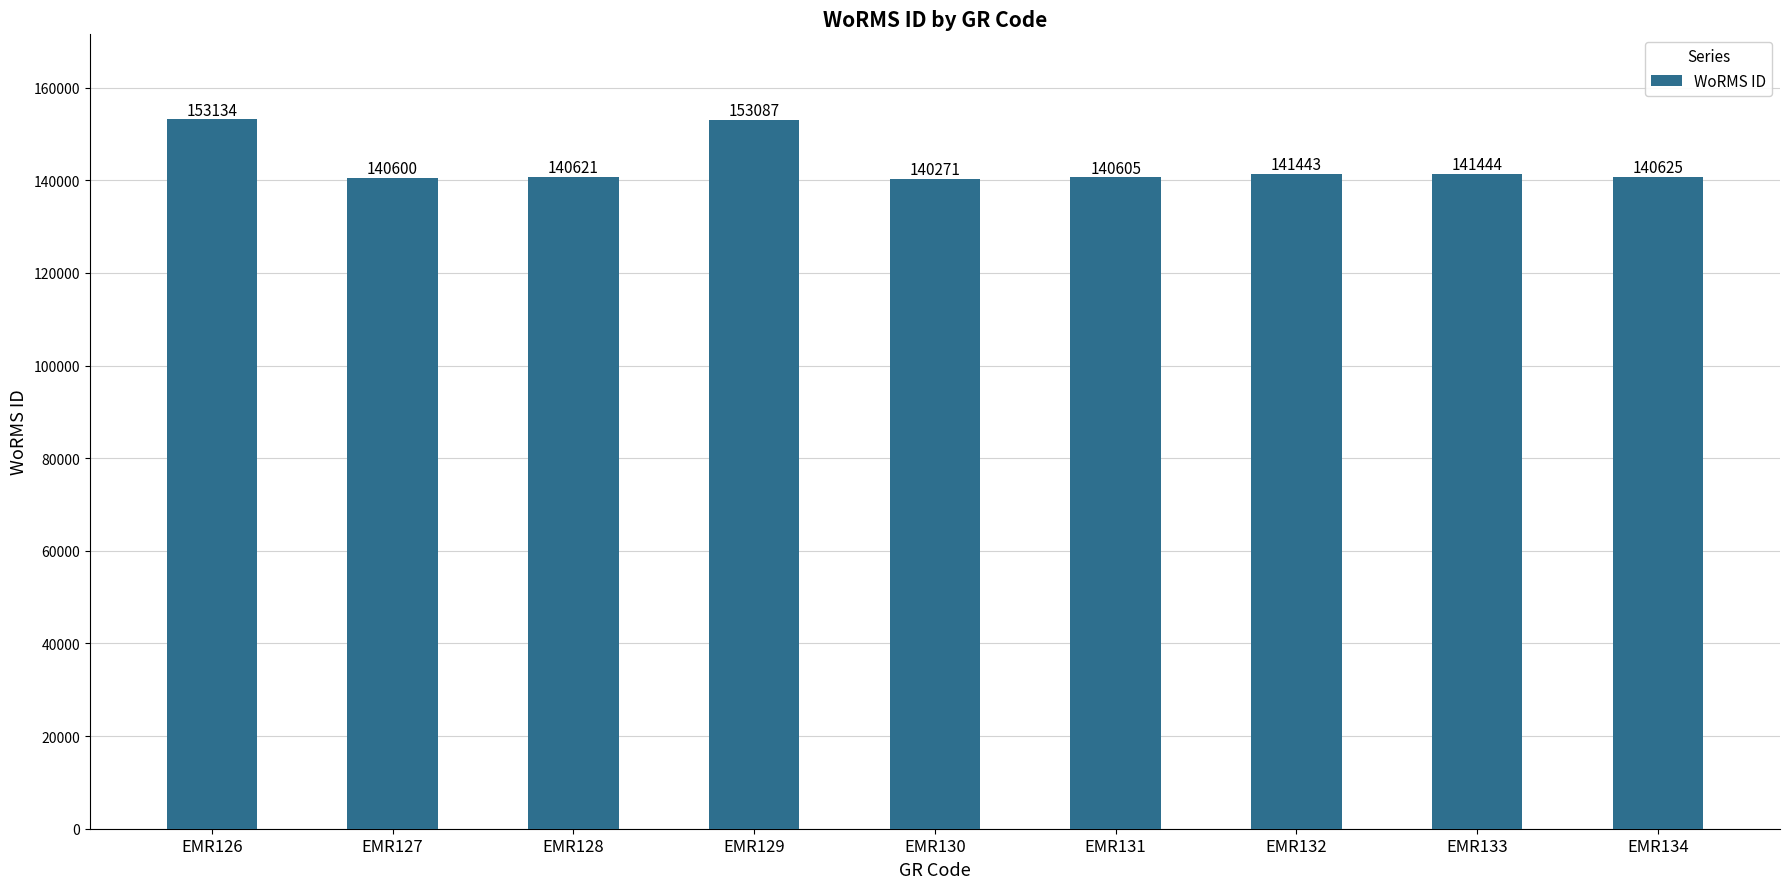

The value at EMR129 is 153087. True or false?

True